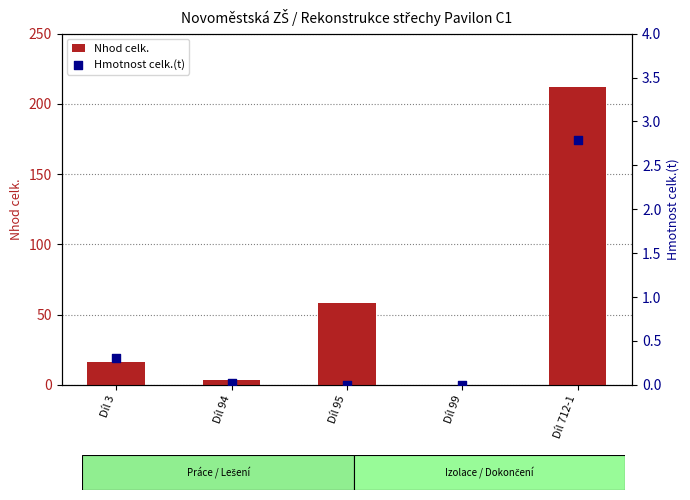

What are all the series names shown in the legend?

Nhod celk., Hmotnost celk.(t)